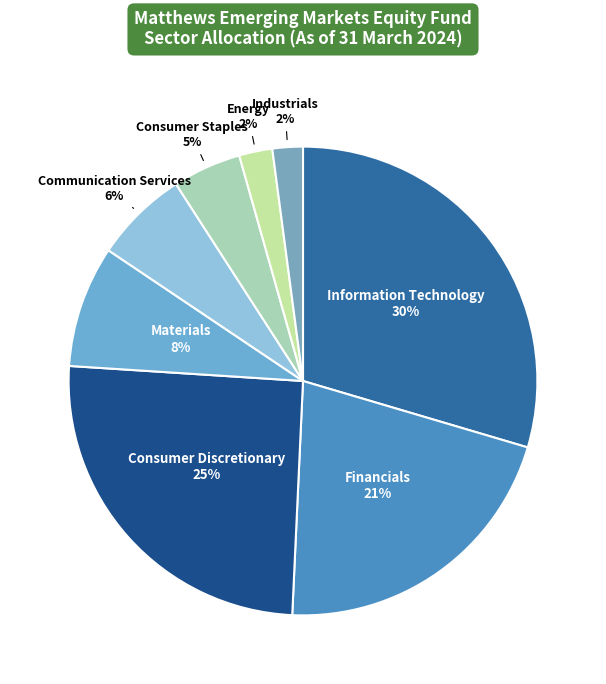

Which slice is the smallest?

Industrials